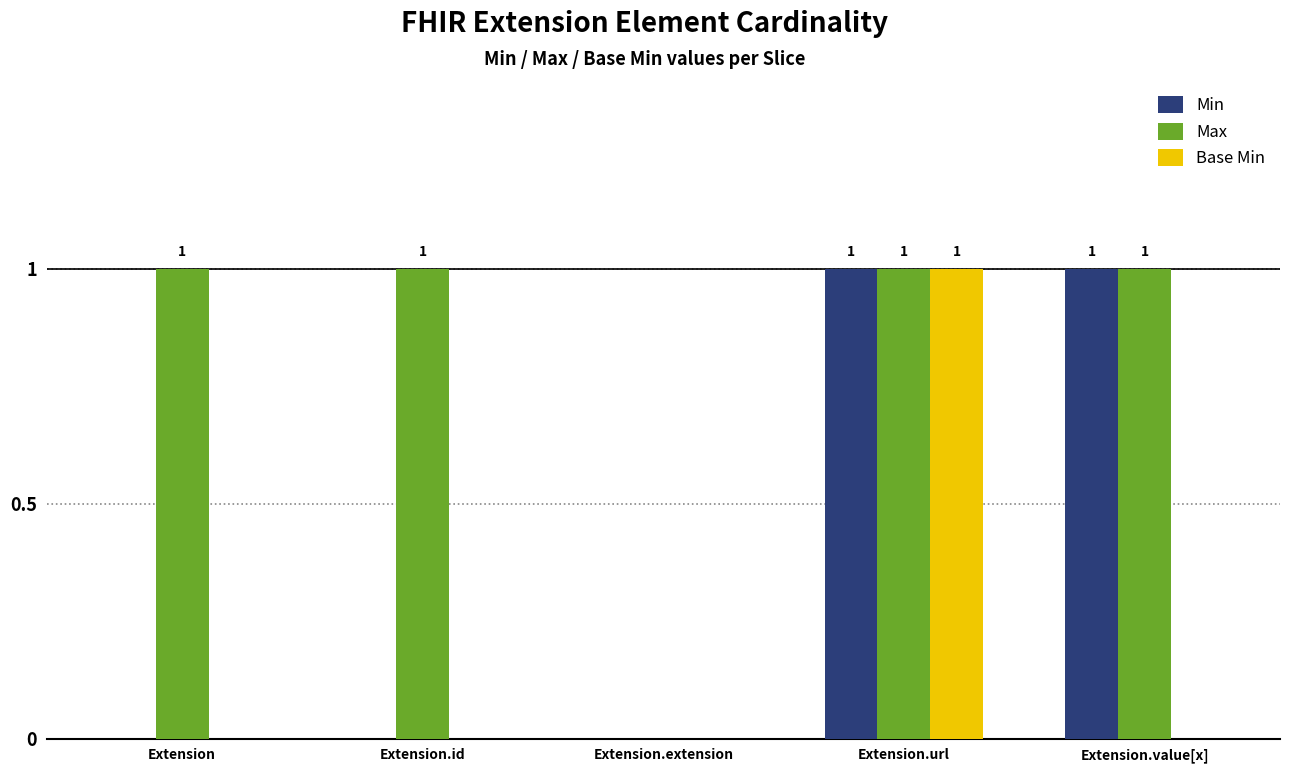

Between Extension and Extension.extension, which series saw the biggest shift?

Max